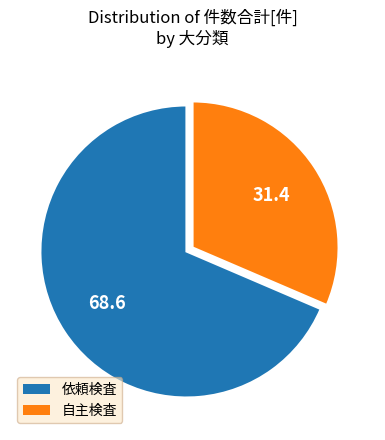

Is it true that 自主検査 is 31% of the pie?

True